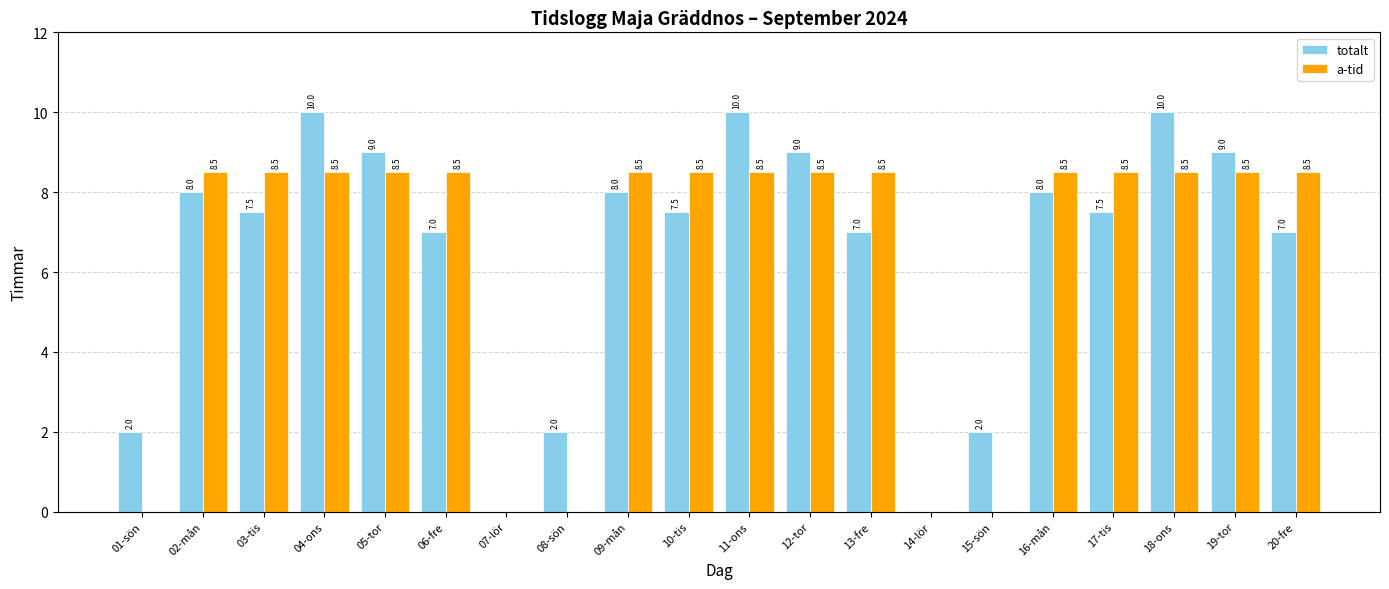

Count the number of data series in this chart.

2